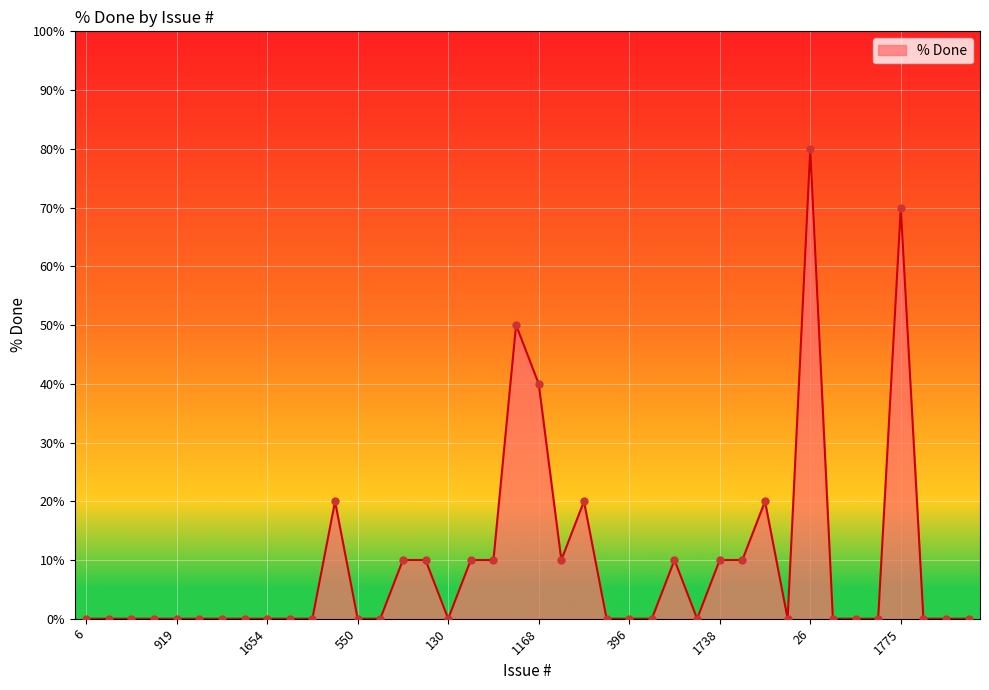

What is the difference between the maximum and minimum values?

80